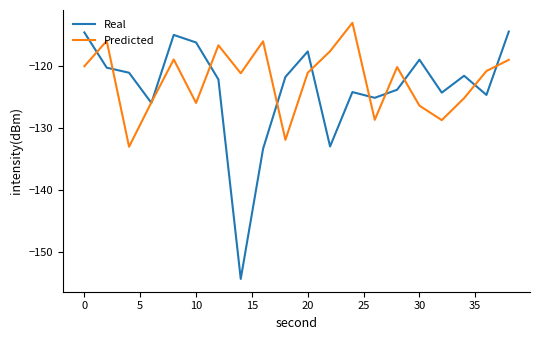

True or false: Real and Predicted cross at least once.

True